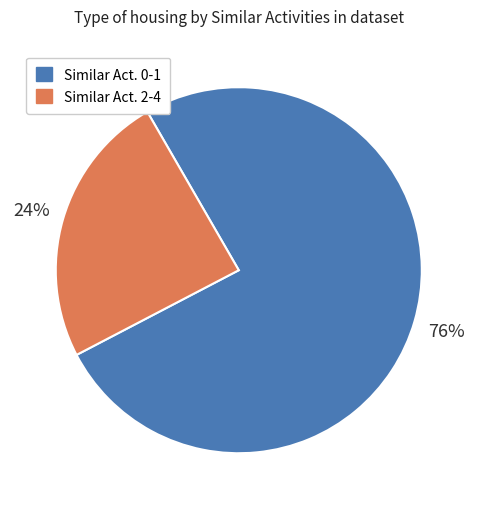

Does any single category account for the majority?

Yes